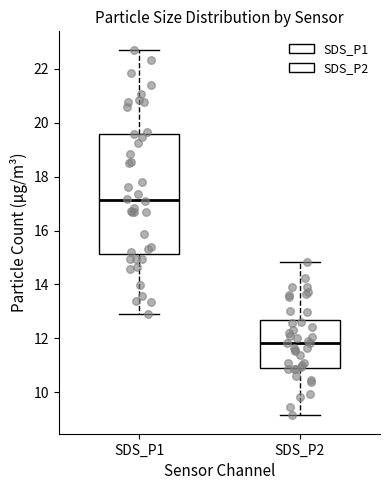

Reading left to right, transcribe this box plot: for each box, give where its median line is, the range the box spans, and where its two whiskers end, as read against the y-axis. The values are not printed on the chart, so give them approximately, as read against the axis.

SDS_P1: median 17.2, box 15.2 to 19.6, whiskers 13.0 to 22.8
SDS_P2: median 11.8, box 11.0 to 12.6, whiskers 9.2 to 14.8